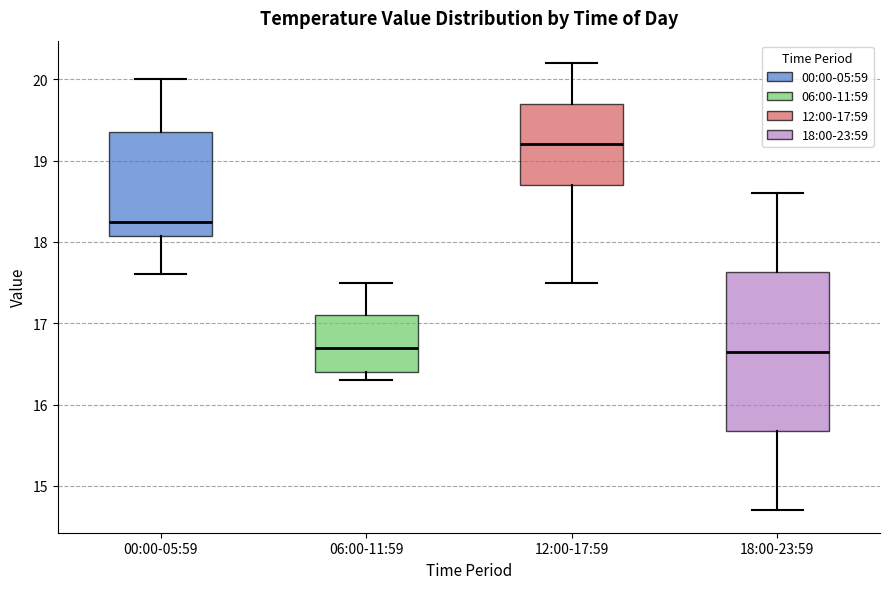

Reading left to right, read every box against the y-axis: the position of its median line, the range the box covers, and the ends of its whiskers. The values are not printed on the chart, so give them approximately, as read against the axis.

00:00-05:59: median 18.3, box 18.1 to 19.4, whiskers 17.6 to 20.0
06:00-11:59: median 16.7, box 16.4 to 17.1, whiskers 16.3 to 17.5
12:00-17:59: median 19.2, box 18.7 to 19.7, whiskers 17.5 to 20.2
18:00-23:59: median 16.7, box 15.7 to 17.6, whiskers 14.7 to 18.6